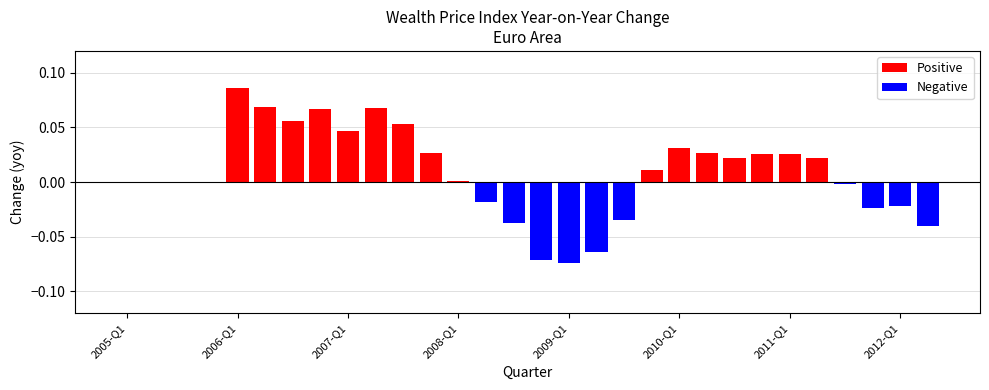

What is the change in value from 2007-Q2 to 2009-Q2?

-0.1